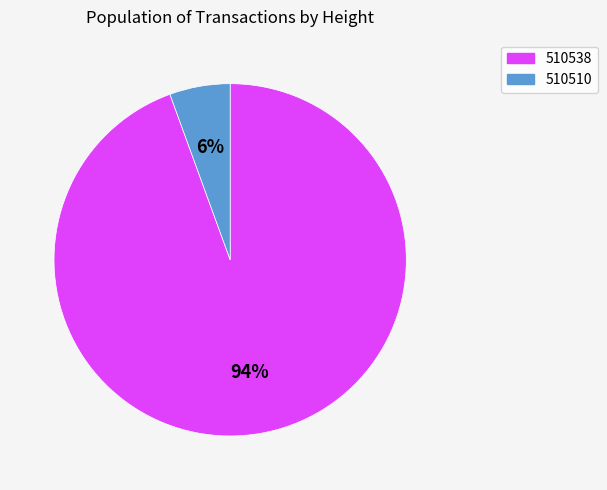

How many segments does this pie chart have?

2